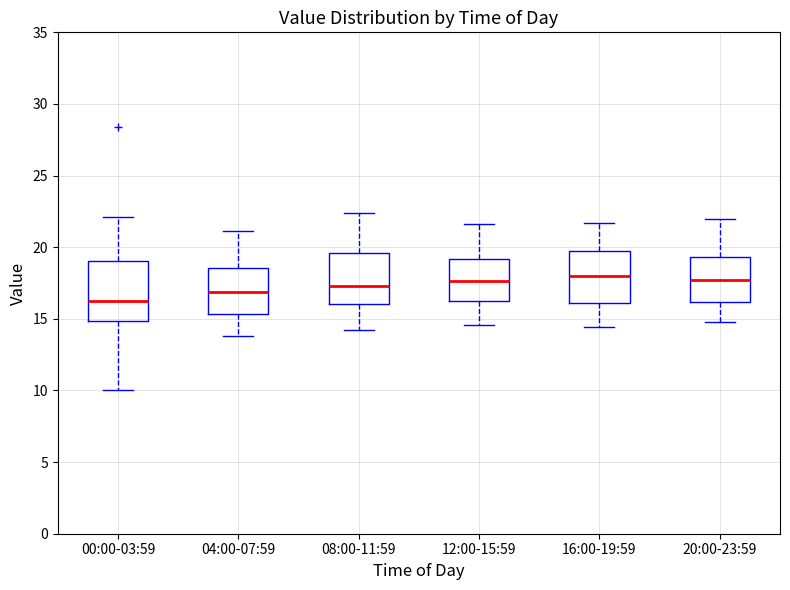

Reading left to right, read every box against the y-axis: the position of its median line, the range the box covers, and the ends of its whiskers. The values are not printed on the chart, so give them approximately, as read against the axis.

00:00-03:59: median 16.5, box 15.0 to 19.0, whiskers 10.0 to 22.0
04:00-07:59: median 17.0, box 15.5 to 18.5, whiskers 14.0 to 21.0
08:00-11:59: median 17.5, box 16.0 to 19.5, whiskers 14.0 to 22.5
12:00-15:59: median 17.5, box 16.5 to 19.0, whiskers 14.5 to 21.5
16:00-19:59: median 18.0, box 16.0 to 19.5, whiskers 14.5 to 21.5
20:00-23:59: median 17.5, box 16.0 to 19.5, whiskers 15.0 to 22.0